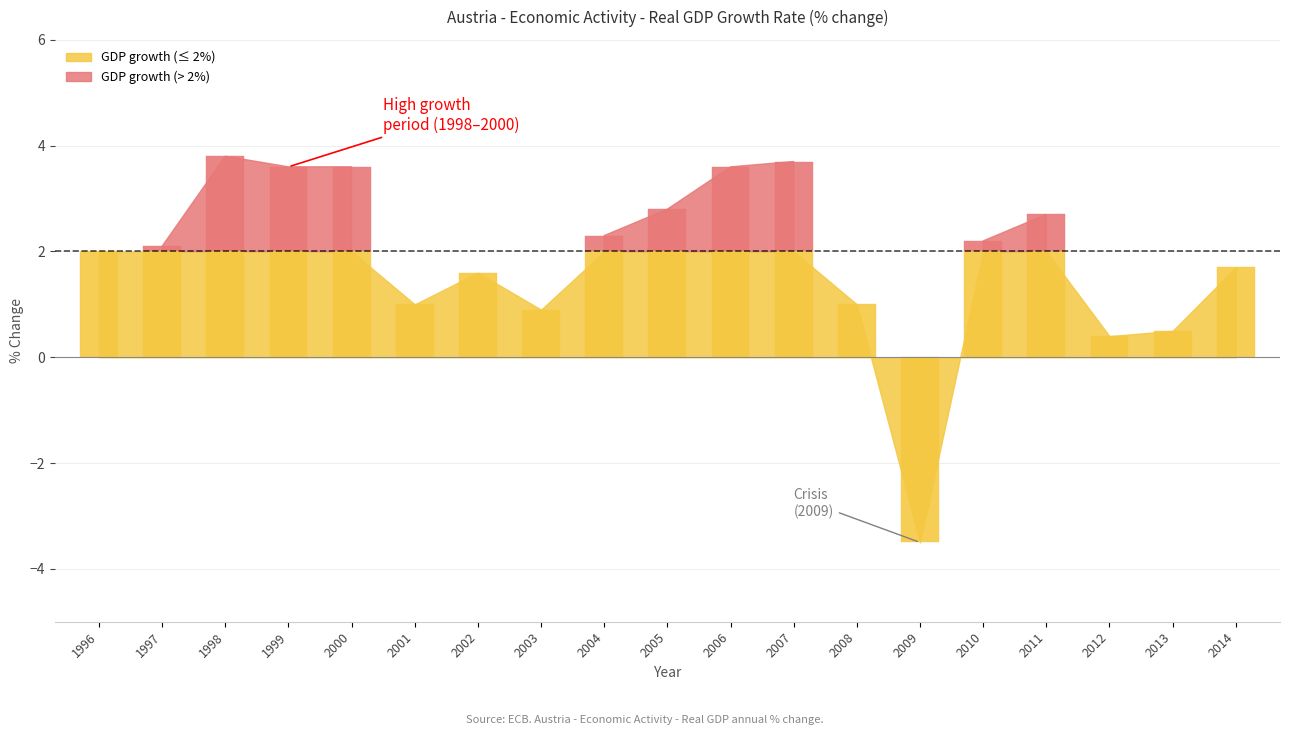

At which label does the data first exceed 2?

1997